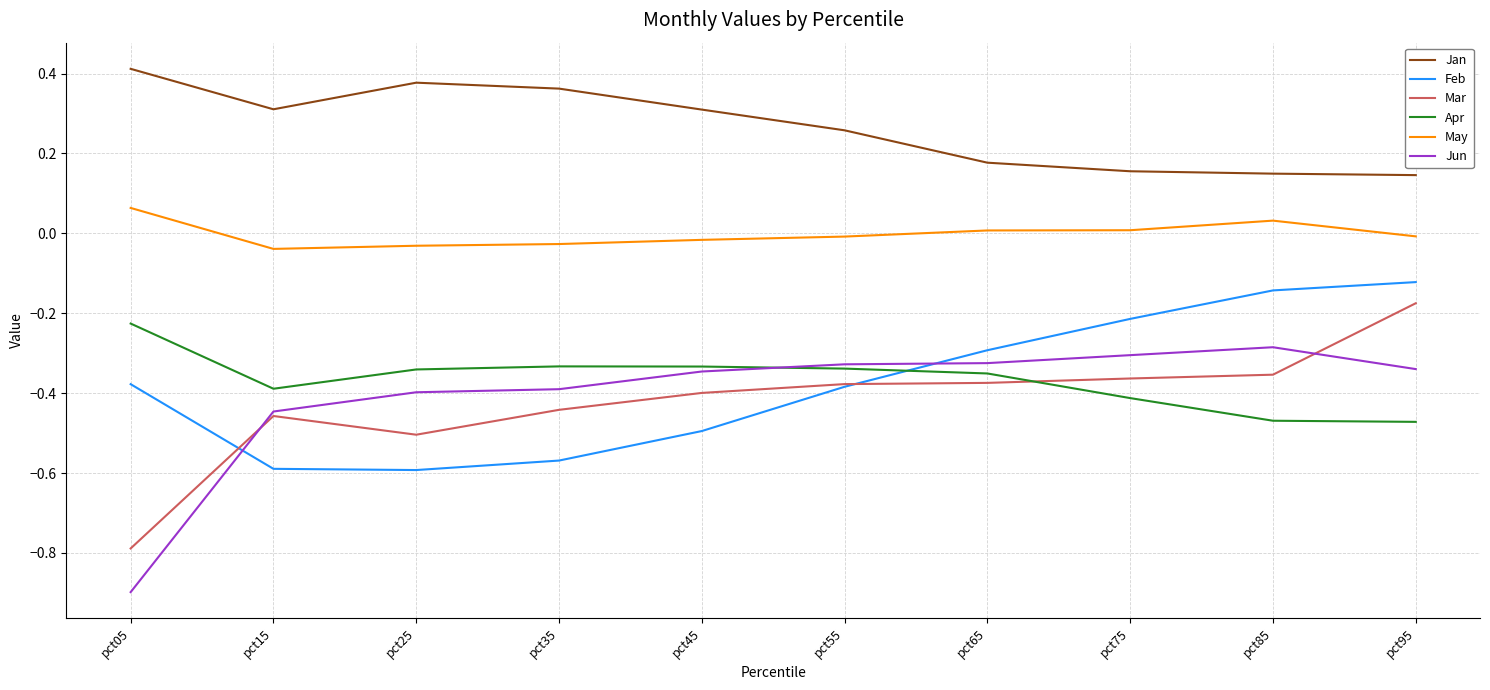

Between pct25 and pct95, which series saw the biggest shift?

Feb